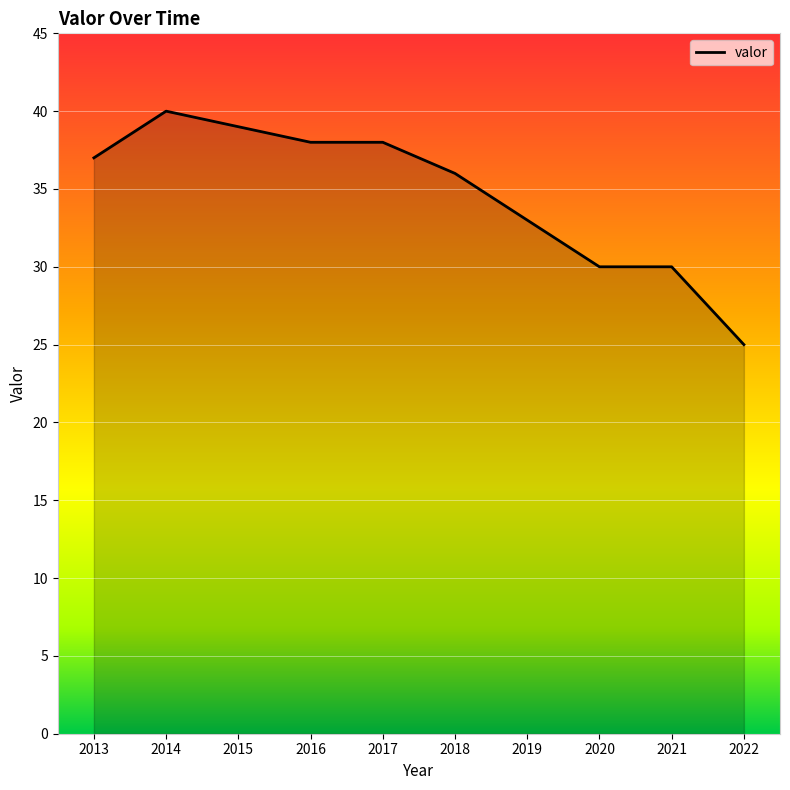

Reading left to right, list all the values displayed in this chart.

37	40	39	38	38	36	33	30	30	25